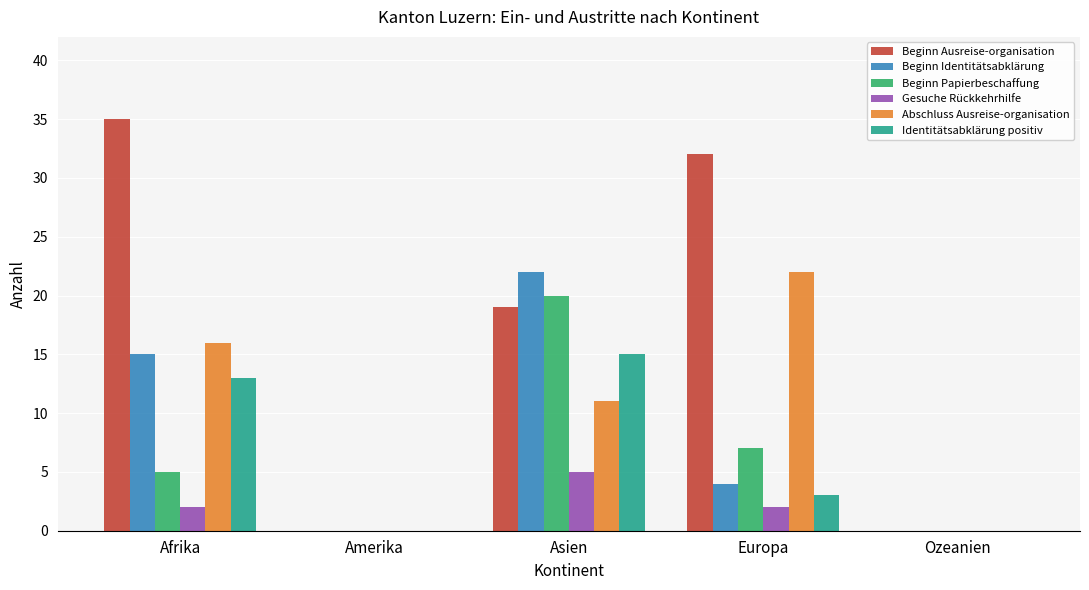

At which label is Beginn Papierbeschaffung closest to 10?

Europa